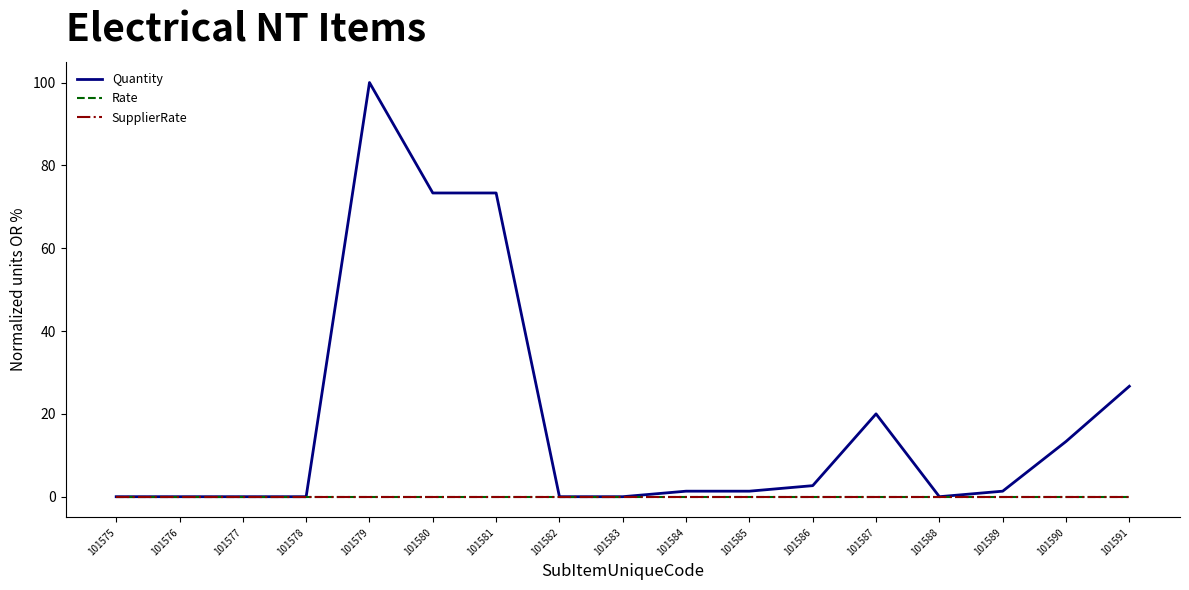

Does the chart have visible grid lines?

No